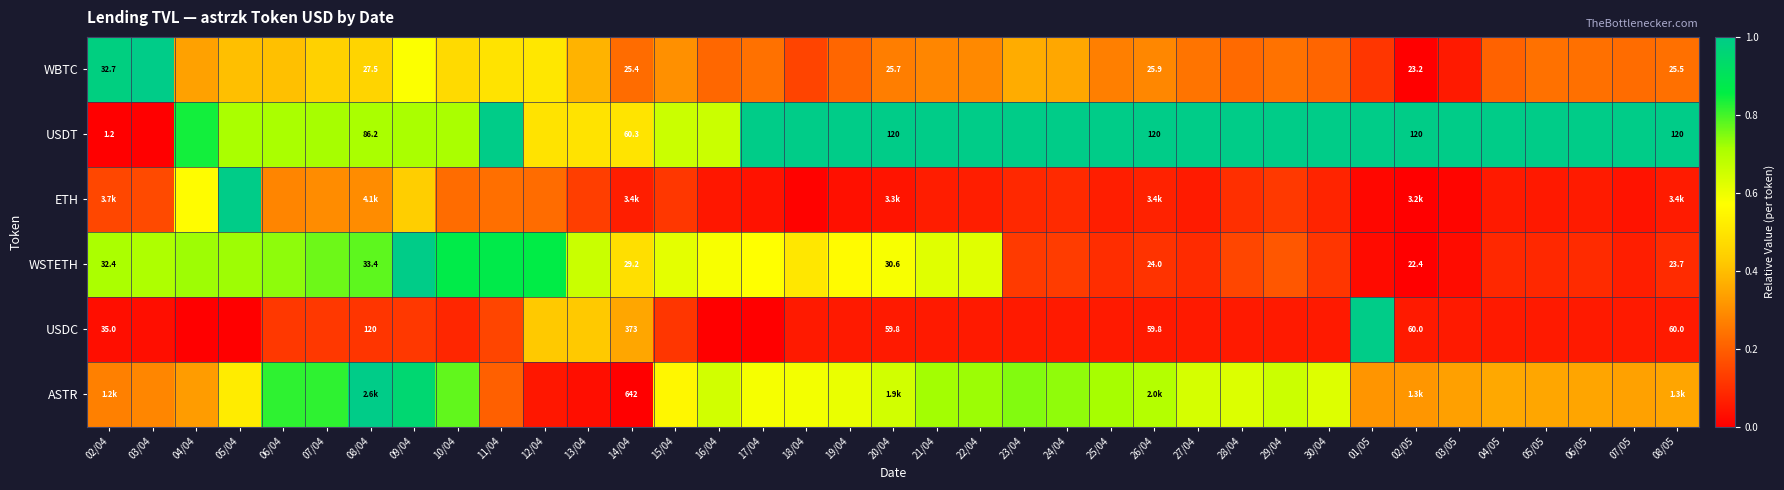

The USDC series shows 0.1 at 20/04. True or false?

False